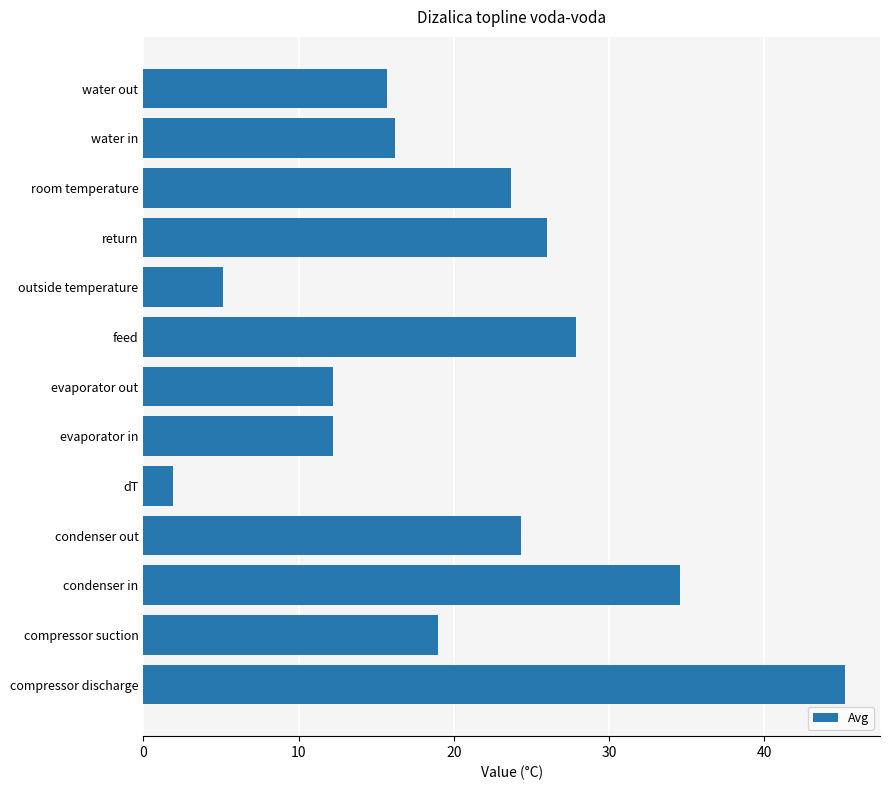

The chart shows a value of 12.9 at condenser in. True or false?

False